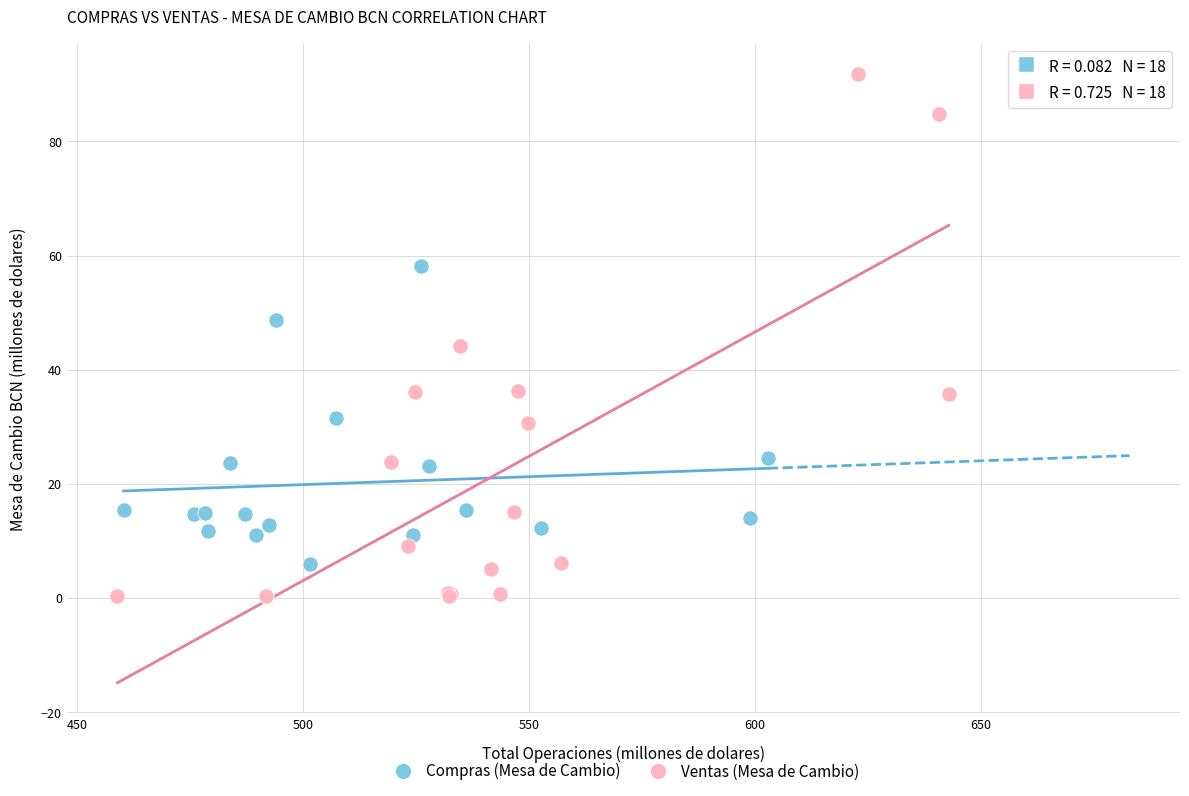

Which series contains the lowest Y value?

Ventas (Mesa de Cambio)